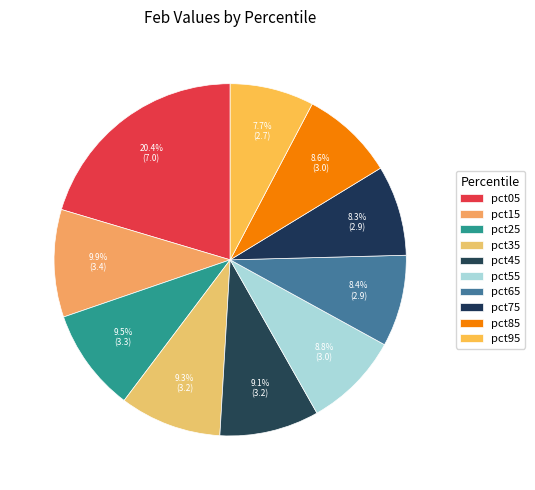

How many slices are in this pie chart?

10